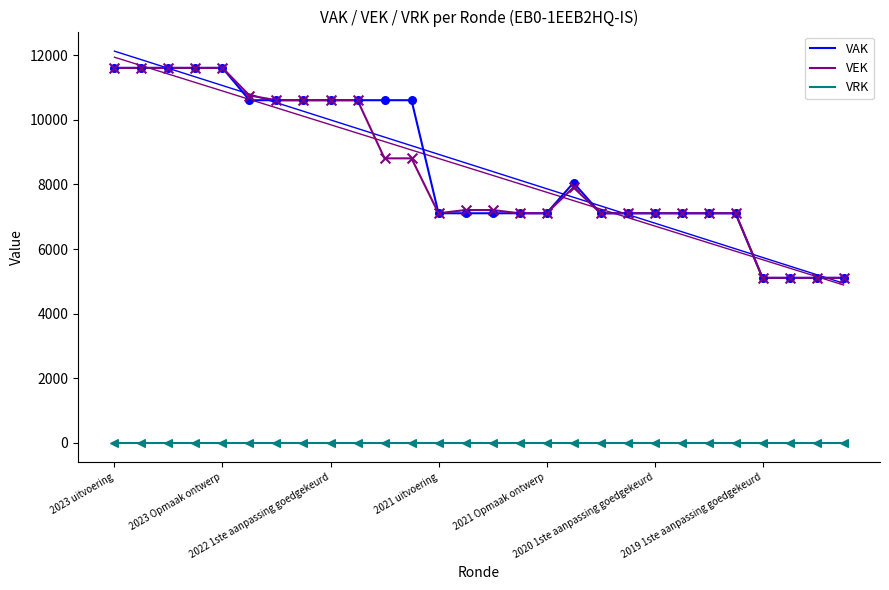

Which series has the largest Y range (max minus min)?

VAK